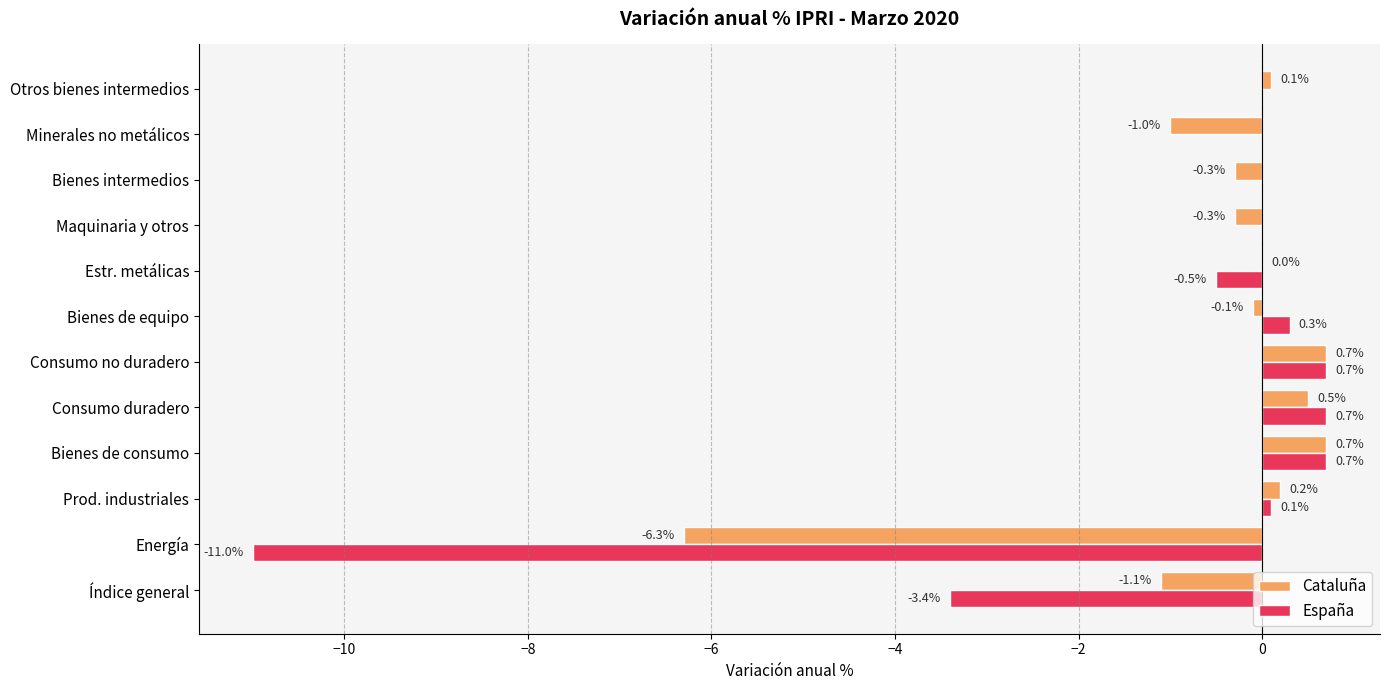

Count the number of data series in this chart.

2